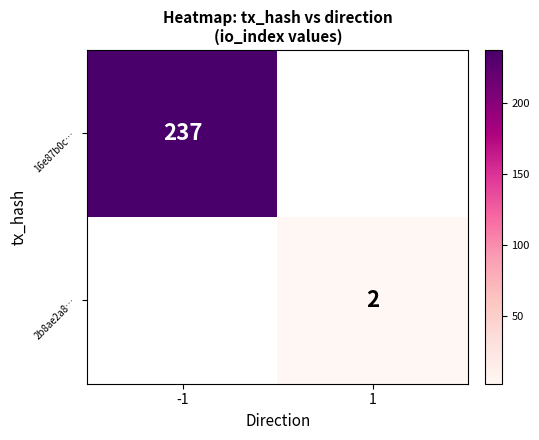

How many categories are shown in the chart?

2